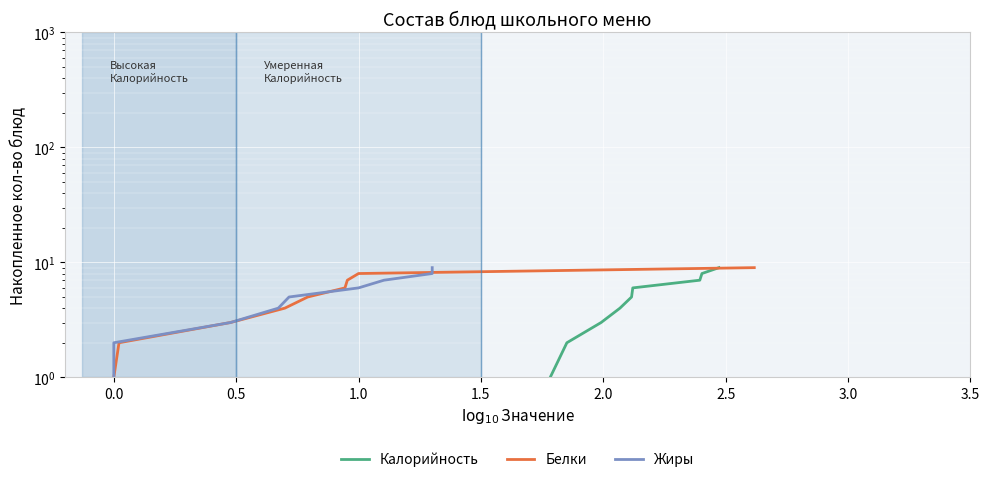

How many data points in Калорийность are less than 5?

4